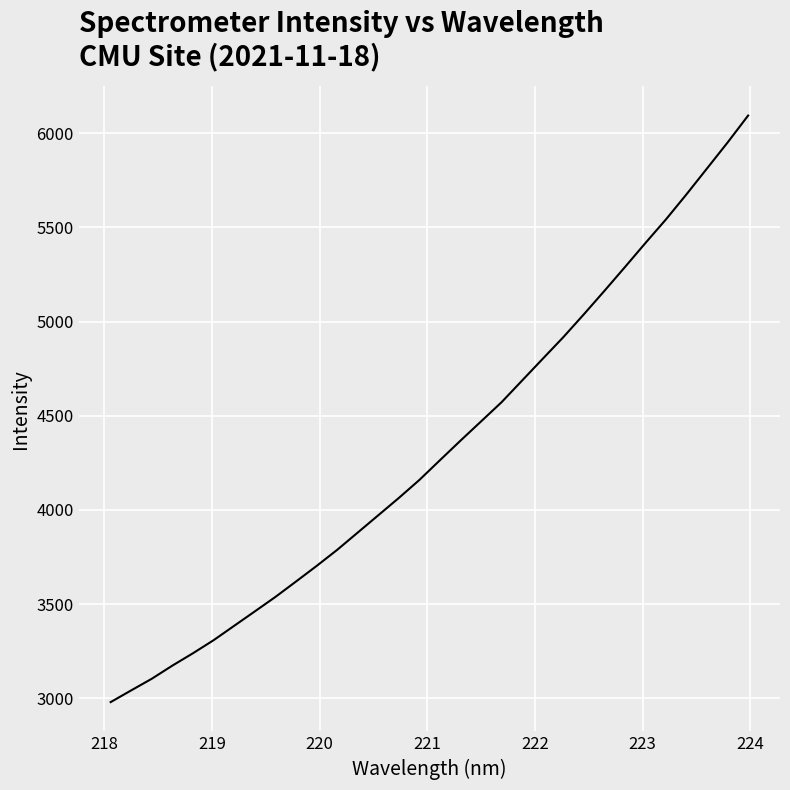

What is the smallest value displayed?

2979.8